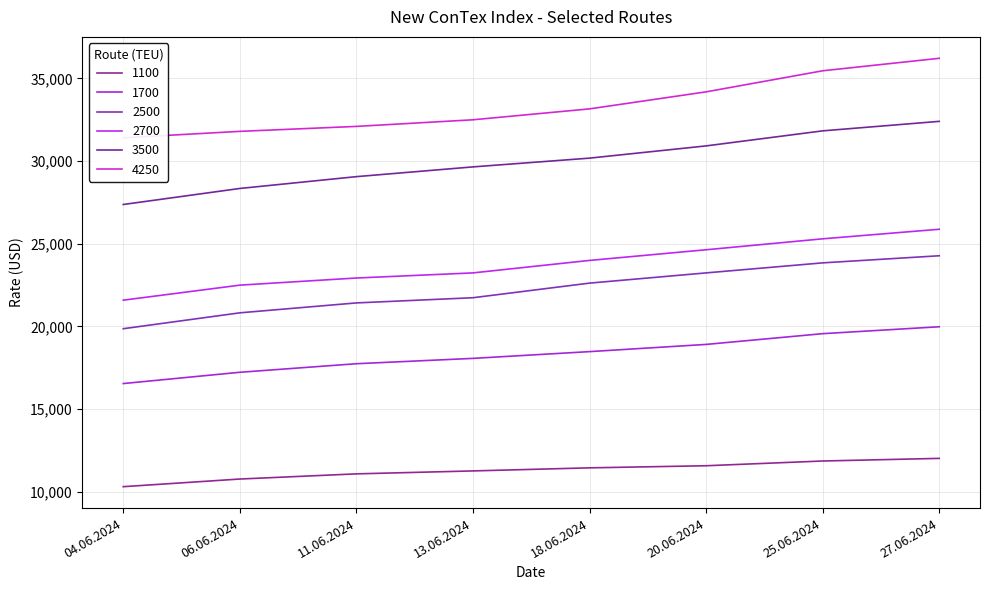

What is the label of the 7th point from the left?

25.06.2024